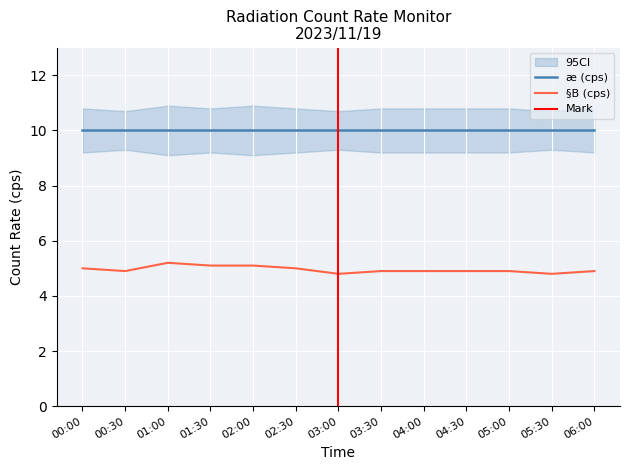

List the labels in order of value, smallest first.

03:00, 05:30, 00:30, 03:30, 04:00, 04:30, 05:00, 06:00, 00:00, 02:30, 01:30, 02:00, 01:00